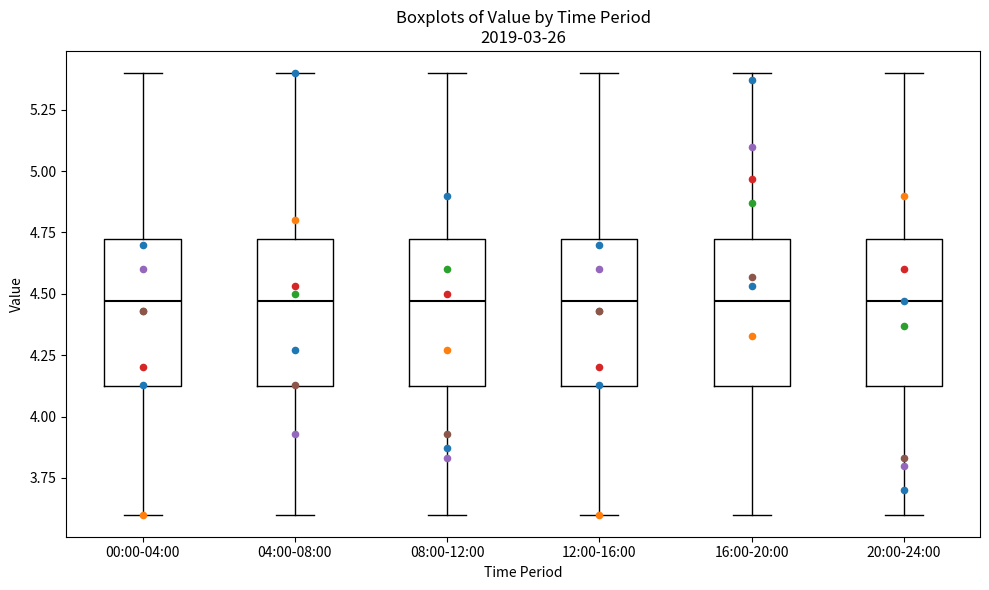

Reading left to right, read every box against the y-axis: the position of its median line, the range the box covers, and the ends of its whiskers. The values are not printed on the chart, so give them approximately, as read against the axis.

00:00-04:00: median 4.45, box 4.10 to 4.75, whiskers 3.60 to 5.40
04:00-08:00: median 4.45, box 4.10 to 4.75, whiskers 3.60 to 5.40
08:00-12:00: median 4.45, box 4.10 to 4.75, whiskers 3.60 to 5.40
12:00-16:00: median 4.45, box 4.10 to 4.75, whiskers 3.60 to 5.40
16:00-20:00: median 4.45, box 4.10 to 4.75, whiskers 3.60 to 5.40
20:00-24:00: median 4.45, box 4.10 to 4.75, whiskers 3.60 to 5.40